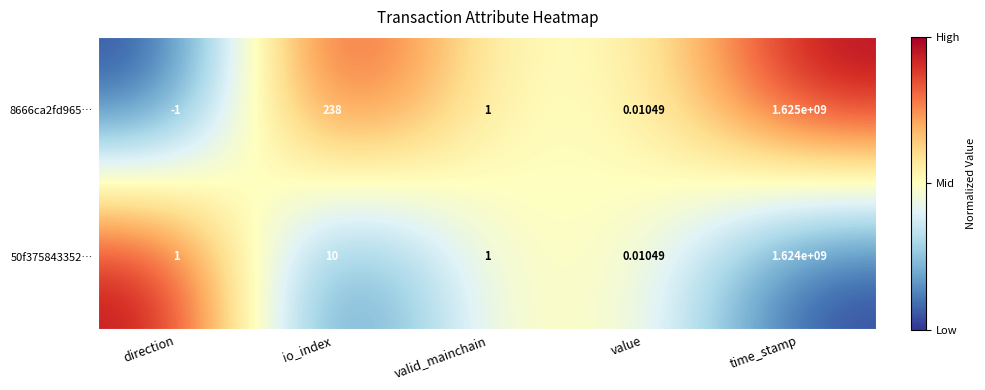

At which category does the chart reach its peak across all series?

time_stamp